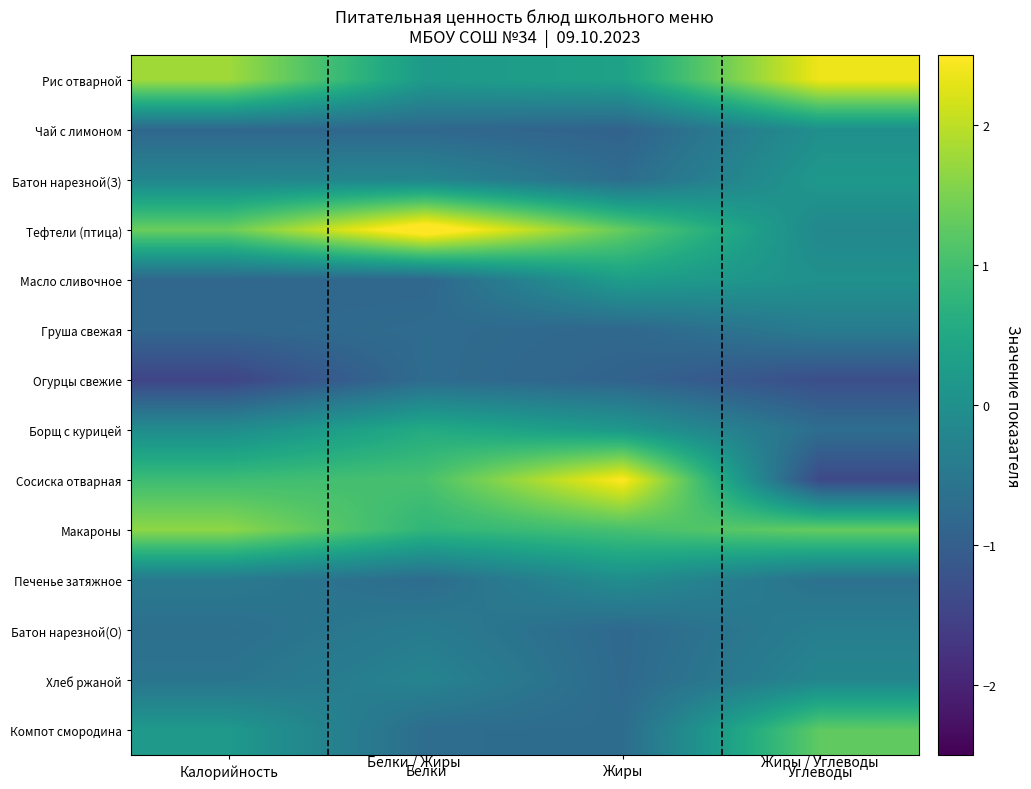

Rank the series by their maximum value, from lowest to highest.

Огурцы свежие, Груша свежая, Батон нарезной(О), Хлеб ржаной, Печенье затяжное, Чай с лимоном, Батон нарезной(З), Масло сливочное, Борщ с курицей, Компот смородина, Макароны, Рис отварной, Сосиска отварная, Тефтели (птица)